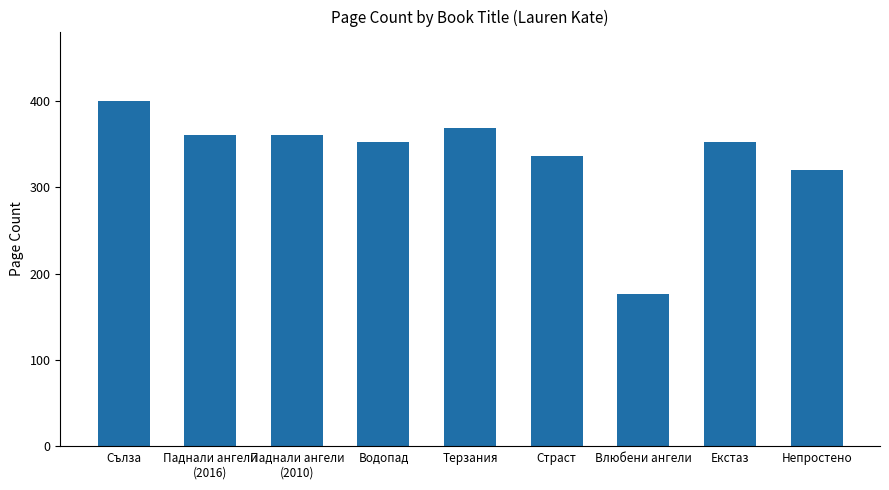

At which label is the value closest to 288?

Непростено